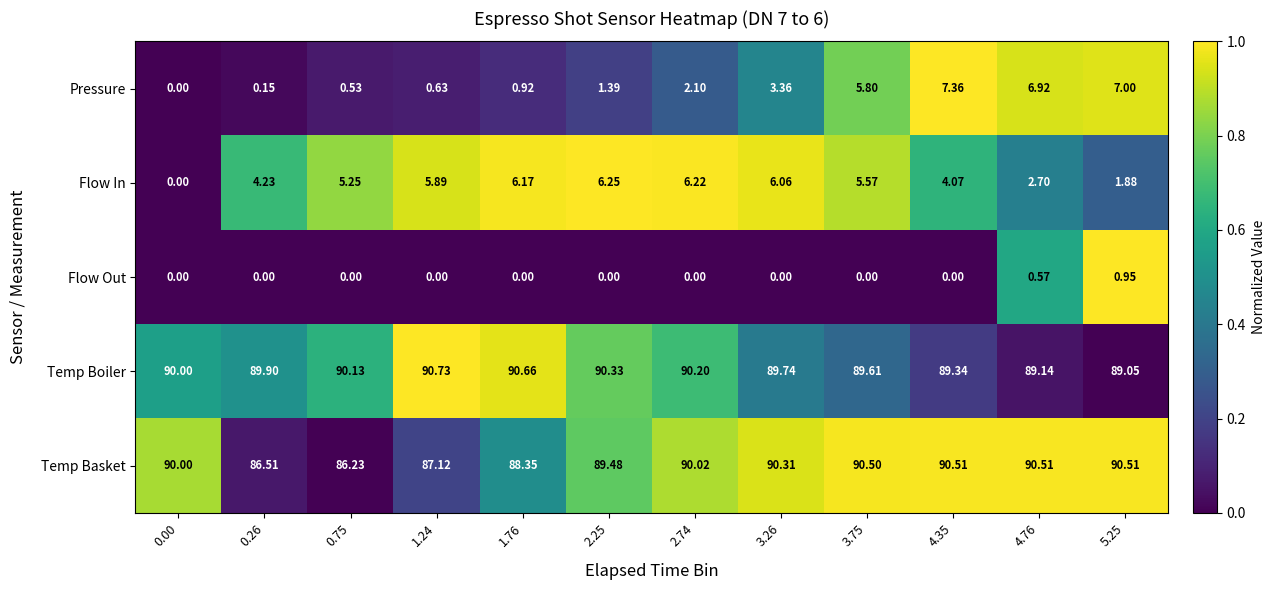

Which series has the largest total across all categories?

Temp Boiler